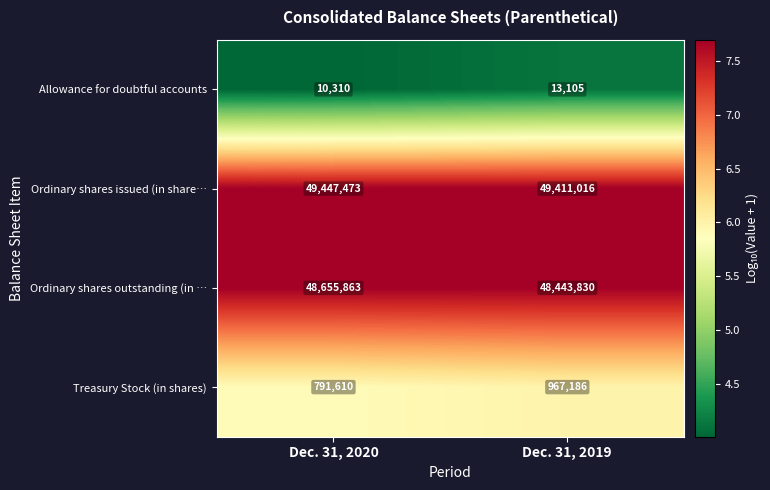

At which category is the sum across all series the highest?

Dec. 31, 2020